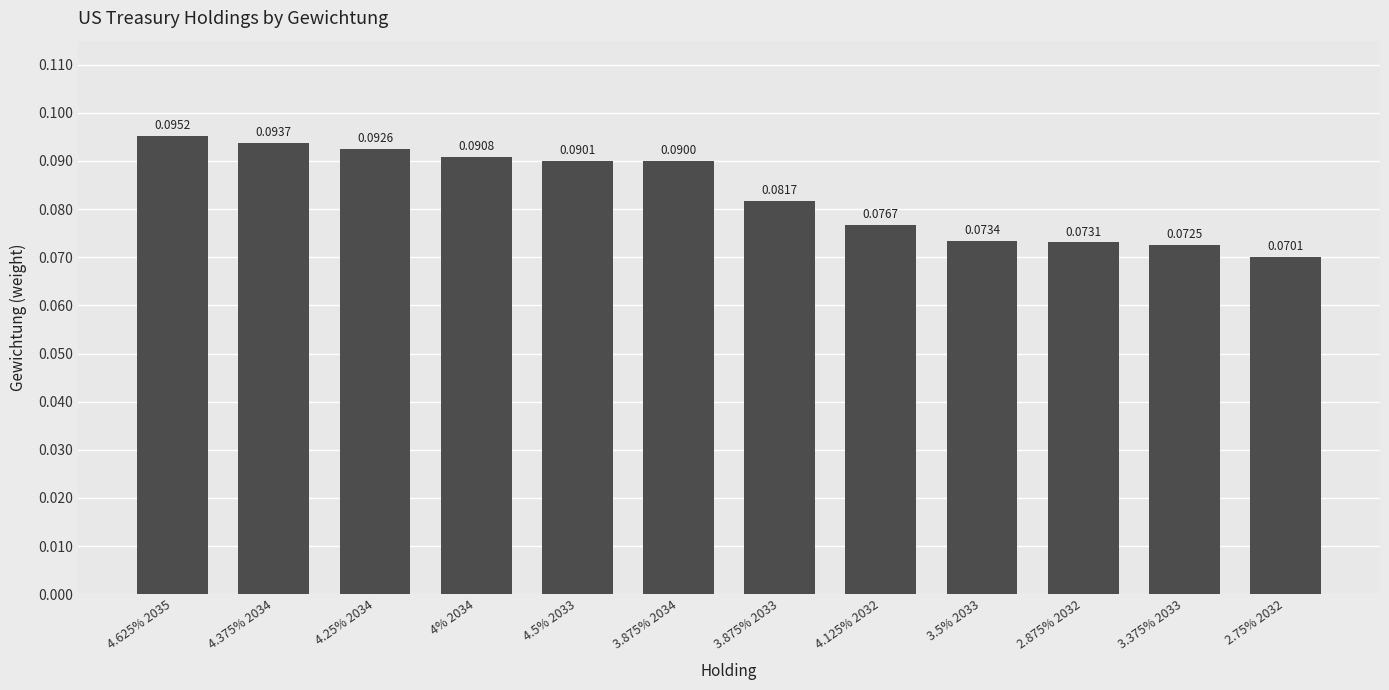

Between 2.75% 2032 and 4.125% 2032, which is larger?

4.125% 2032